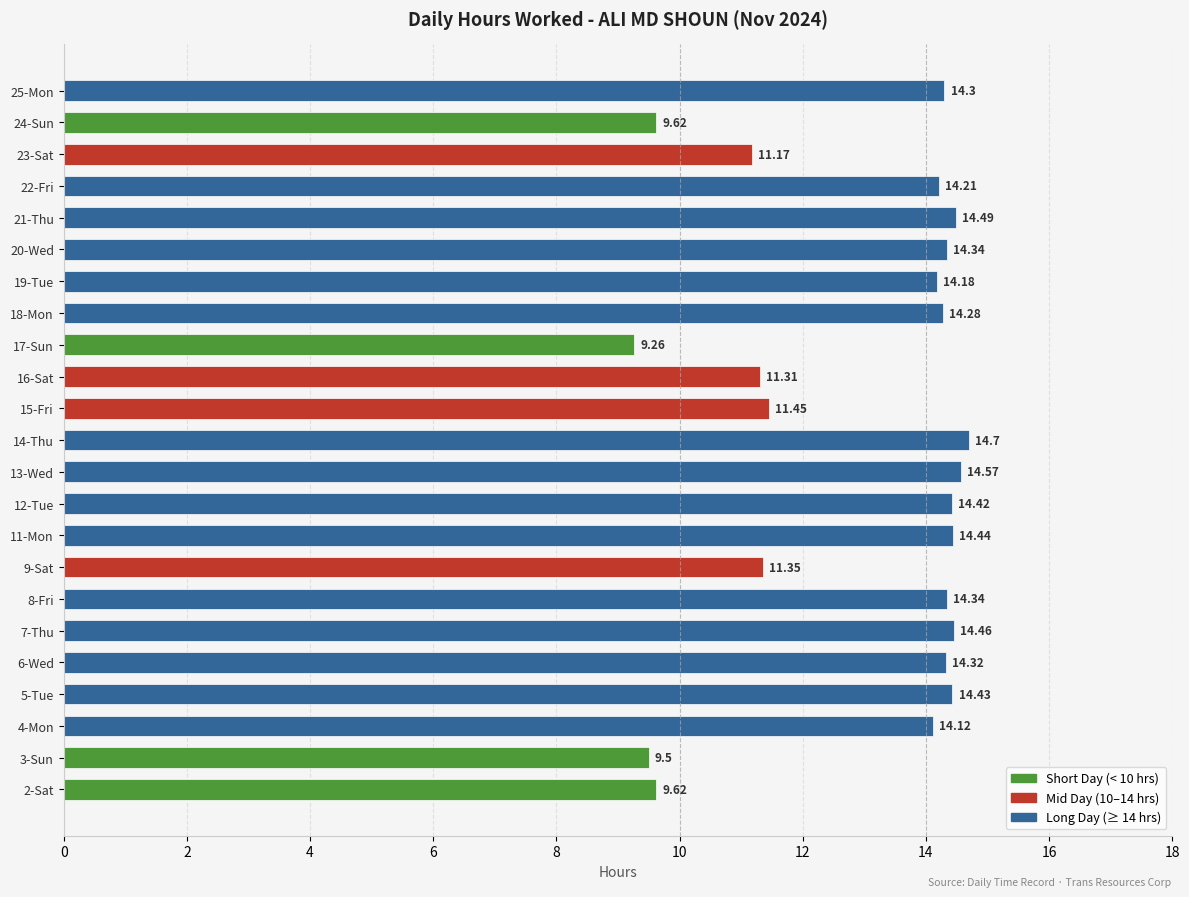

Which has a higher value, 13-Wed or 2-Sat?

13-Wed